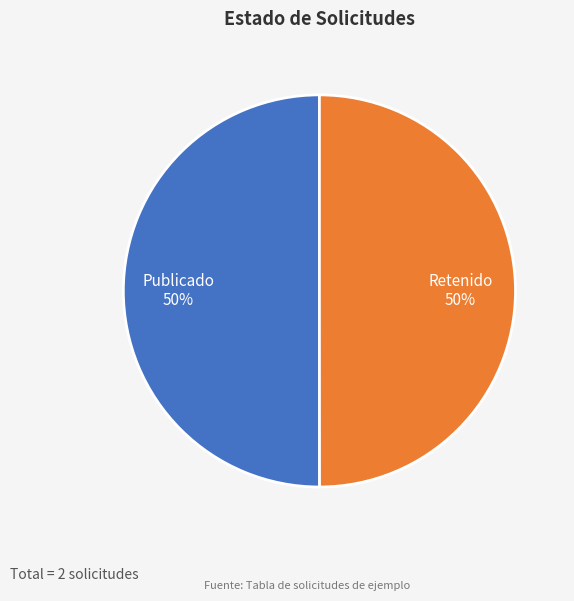

True or false: Publicado accounts for 50% of the total.

True